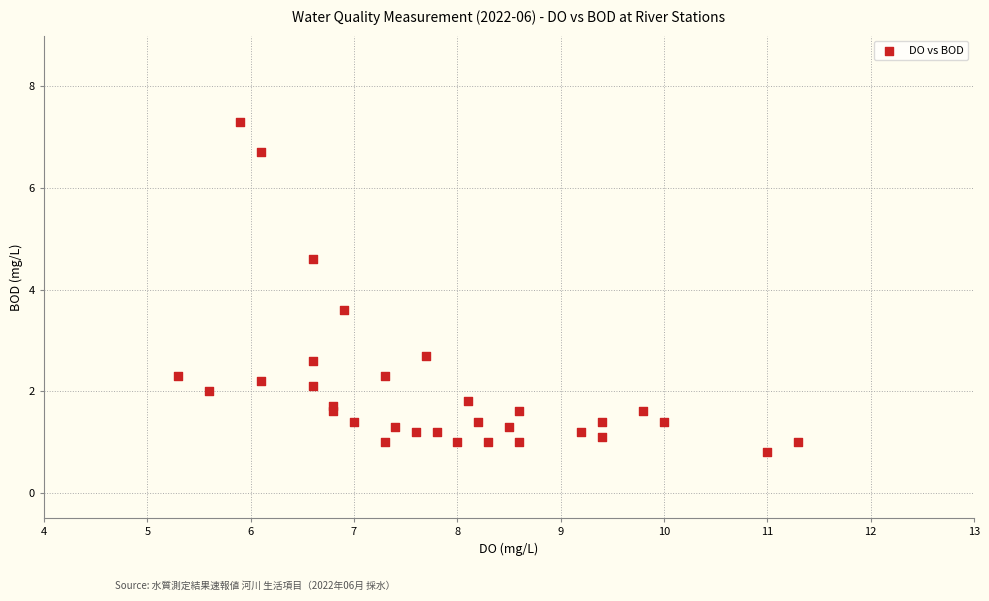

What Y value in the scatter plot is closest to 4?

3.6